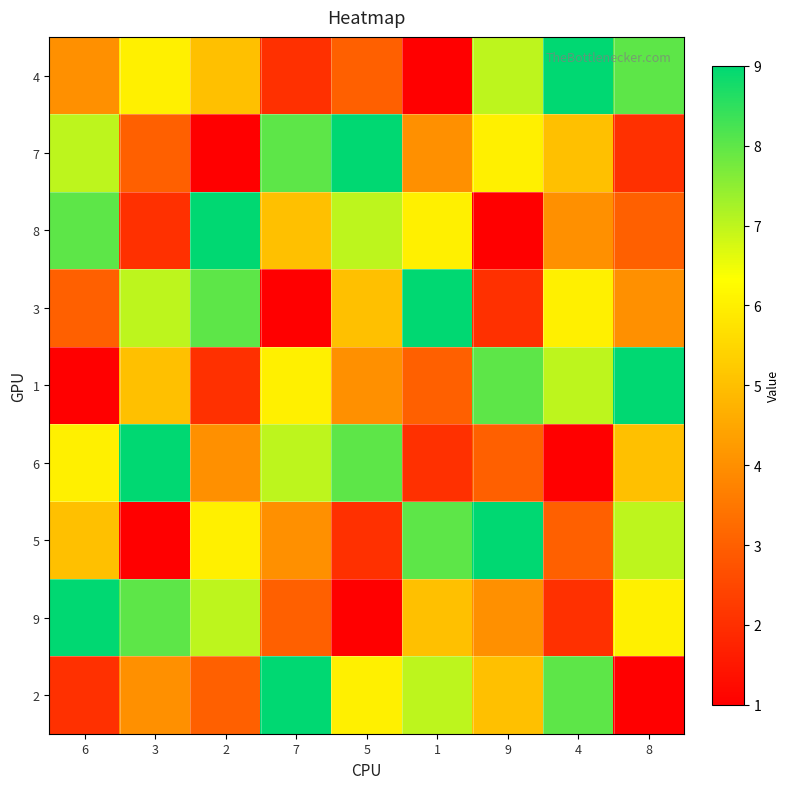

What is the total value across all series at 2?

45